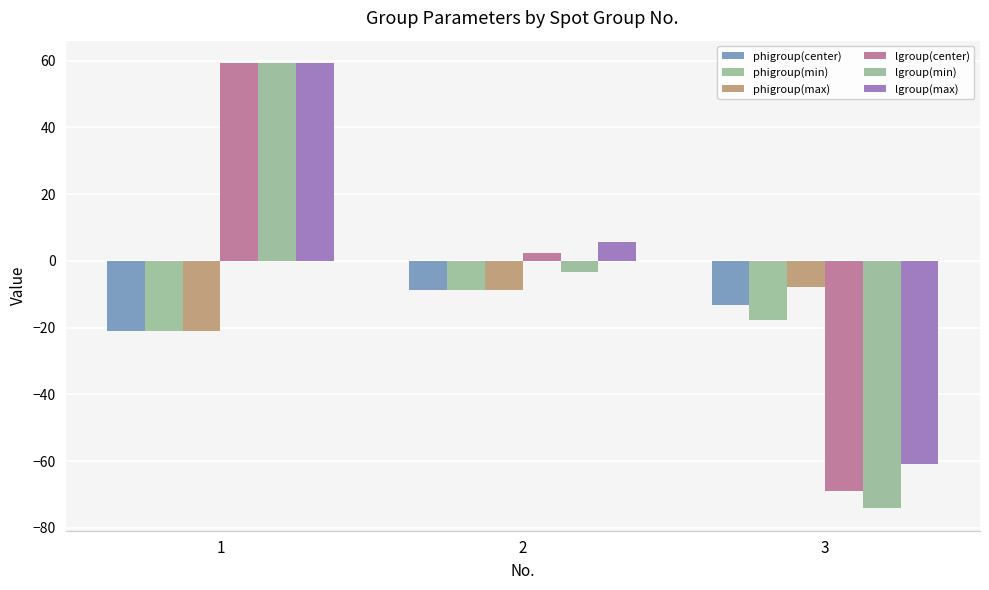

Rank the categories by lgroup(min) value from highest to lowest.

1, 2, 3